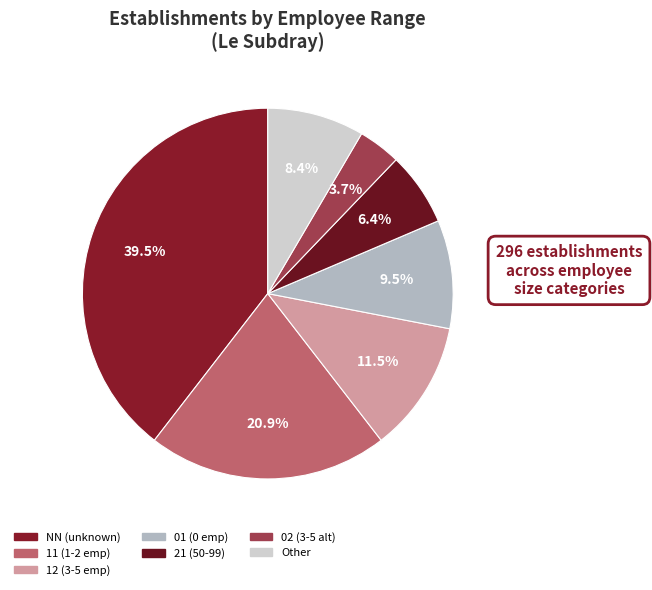

How many slices are in this pie chart?

7